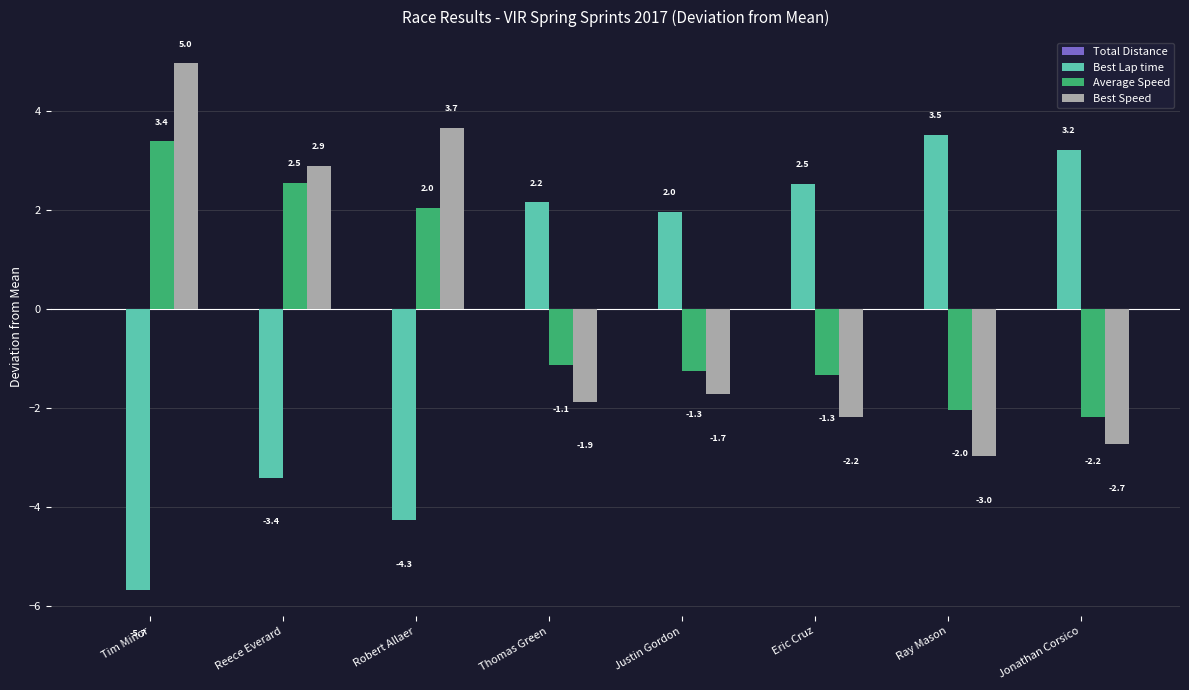

What is the label of the 3rd bar from the left?

Robert Allaer